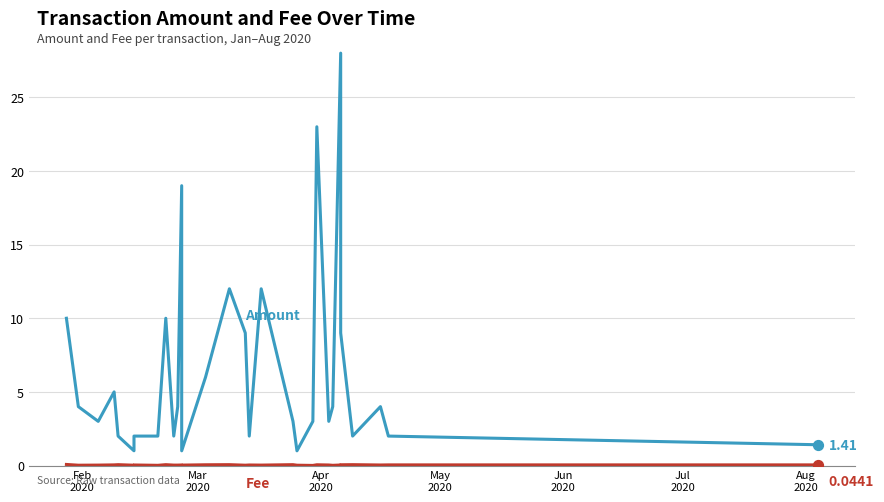

Which series has the widest spread of Y values?

Amount